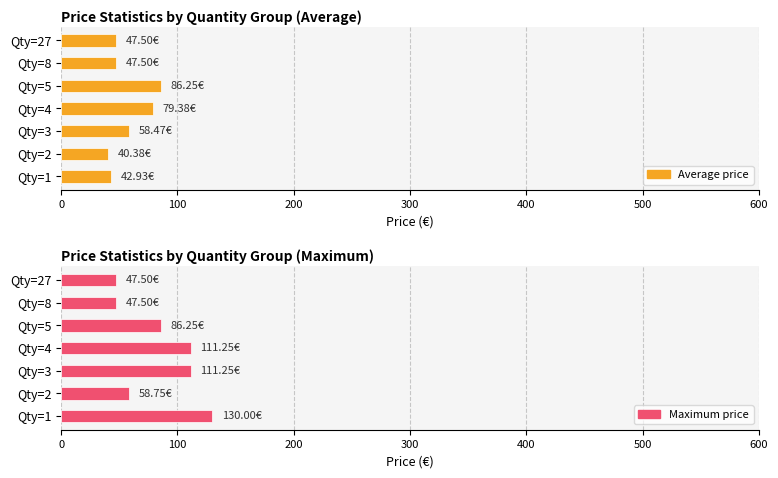

Reading left to right, transcribe all the data shown in this chart.

Average price: 42.9	40.4	58.5	79.4	86.2	47.5	47.5
Maximum price: 130.0	58.8	111.2	111.2	86.2	47.5	47.5